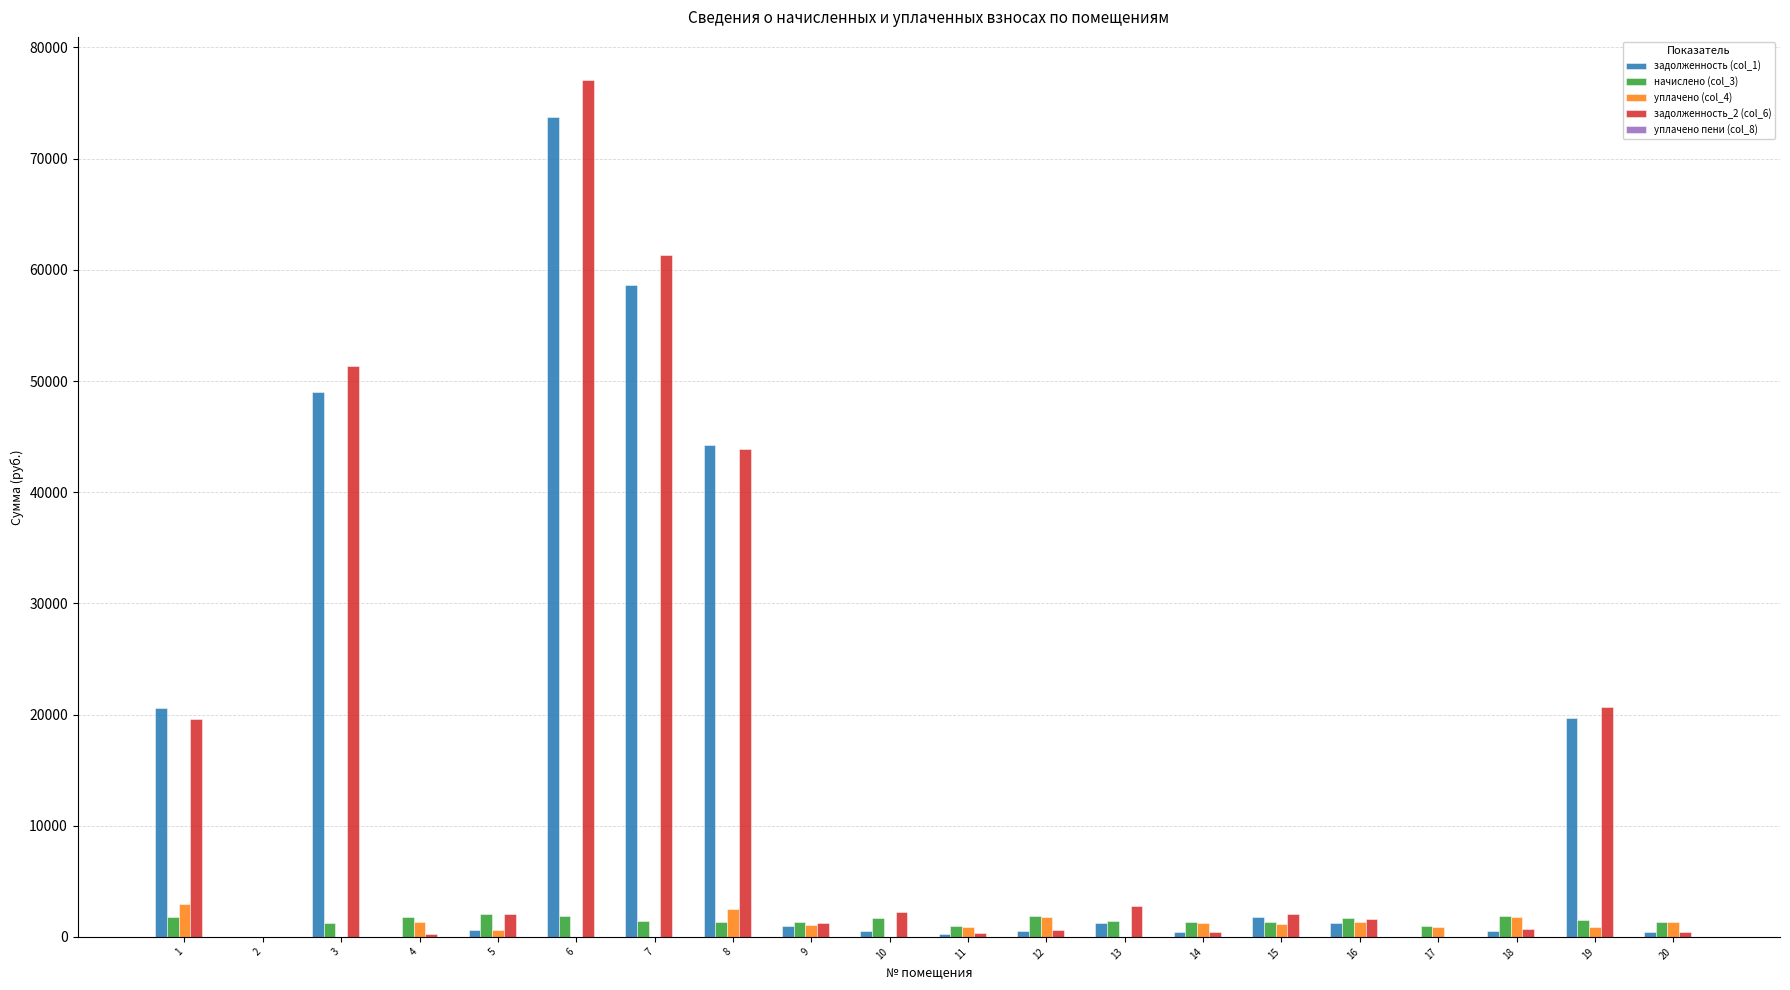

At which category is the sum across all series the highest?

6